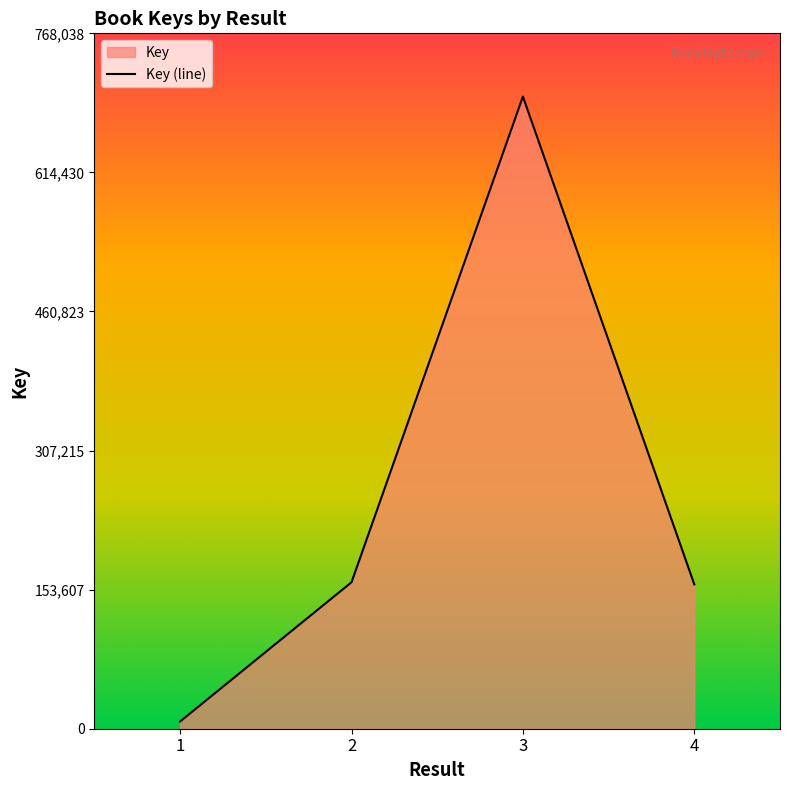

How many interior local peaks (higher than both neighbors) does the data have?

1